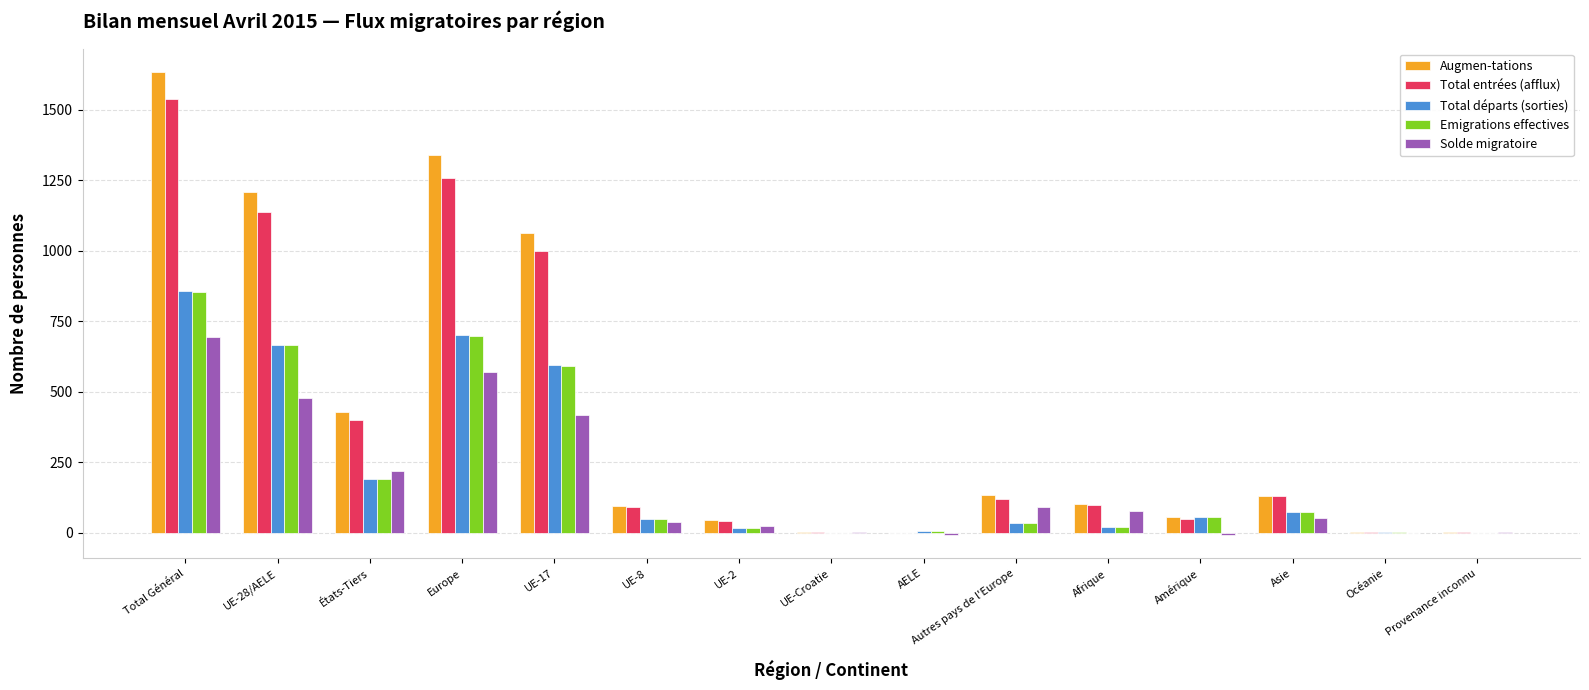

Between Europe and Océanie, which series saw the biggest shift?

Augmen-tations